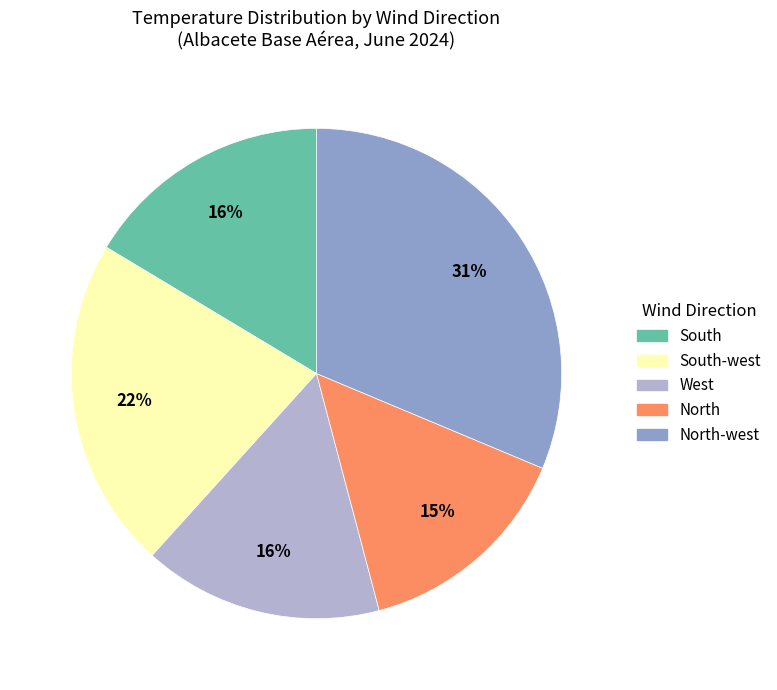

To the nearest percent, what is the average slice percentage?

20%